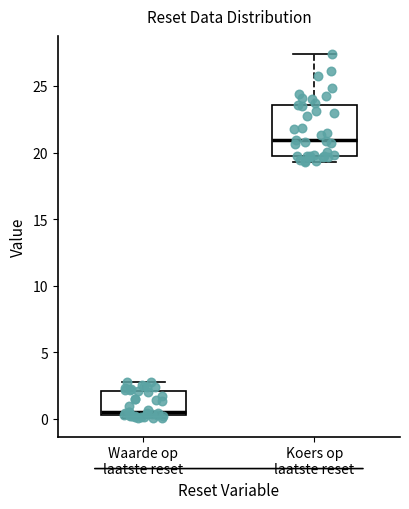

Comparing the boxes themselves (not the whiskers), which one is the tallest?

Koers op laatste reset